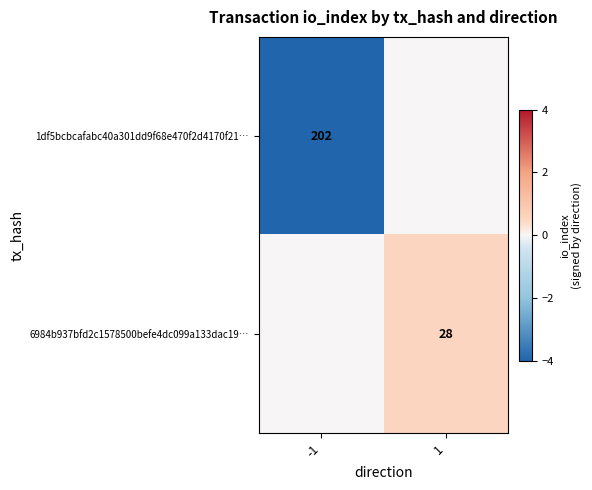

The value of 6984b937bfd2c1578500befe4dc099a133dac19… at 1 is 28. True or false?

True